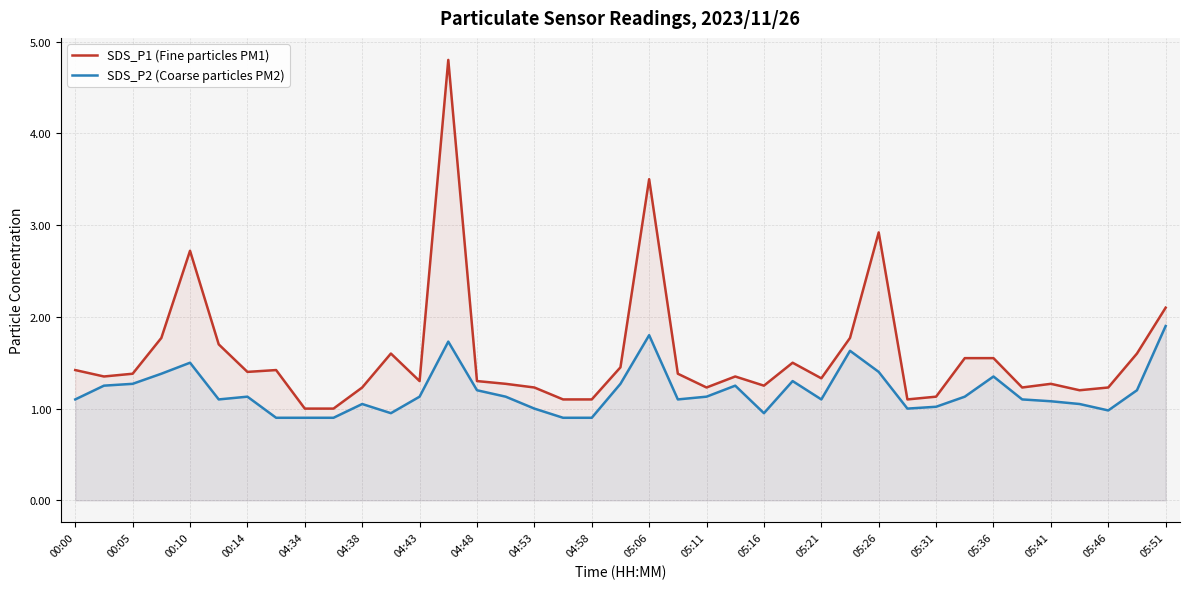

Which series has the largest range (max minus min)?

SDS_P1 (Fine particles PM1)